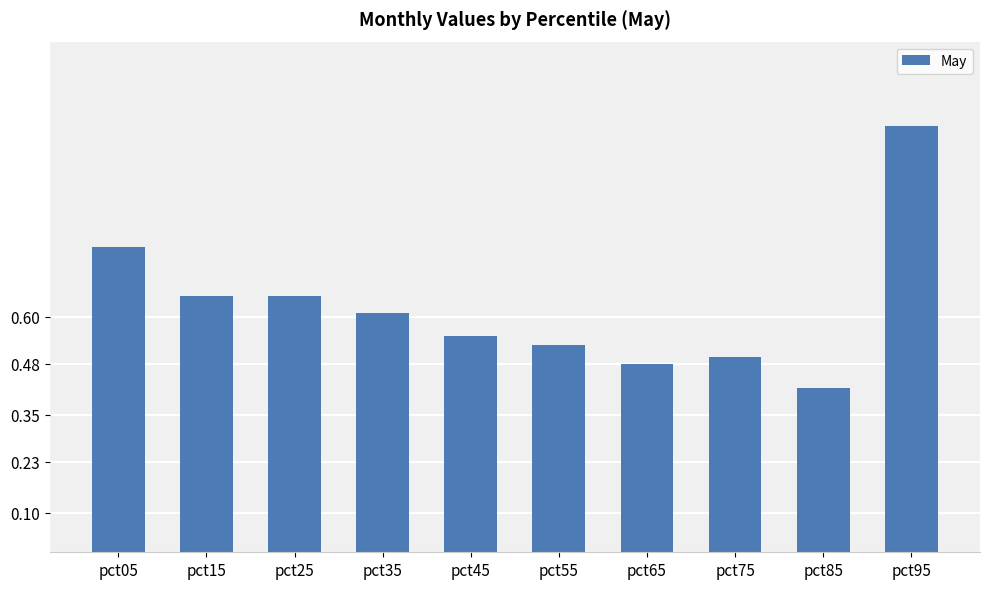

The value at pct45 is 0.9. True or false?

False